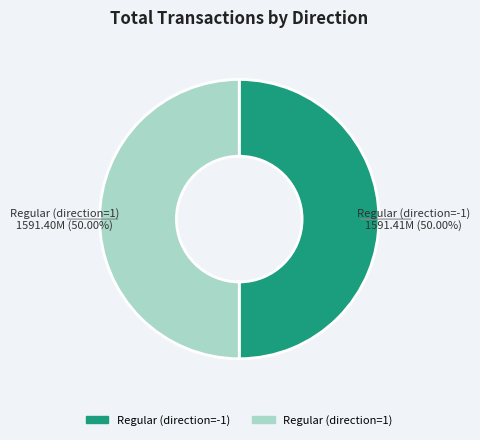

How many segments does this pie chart have?

2